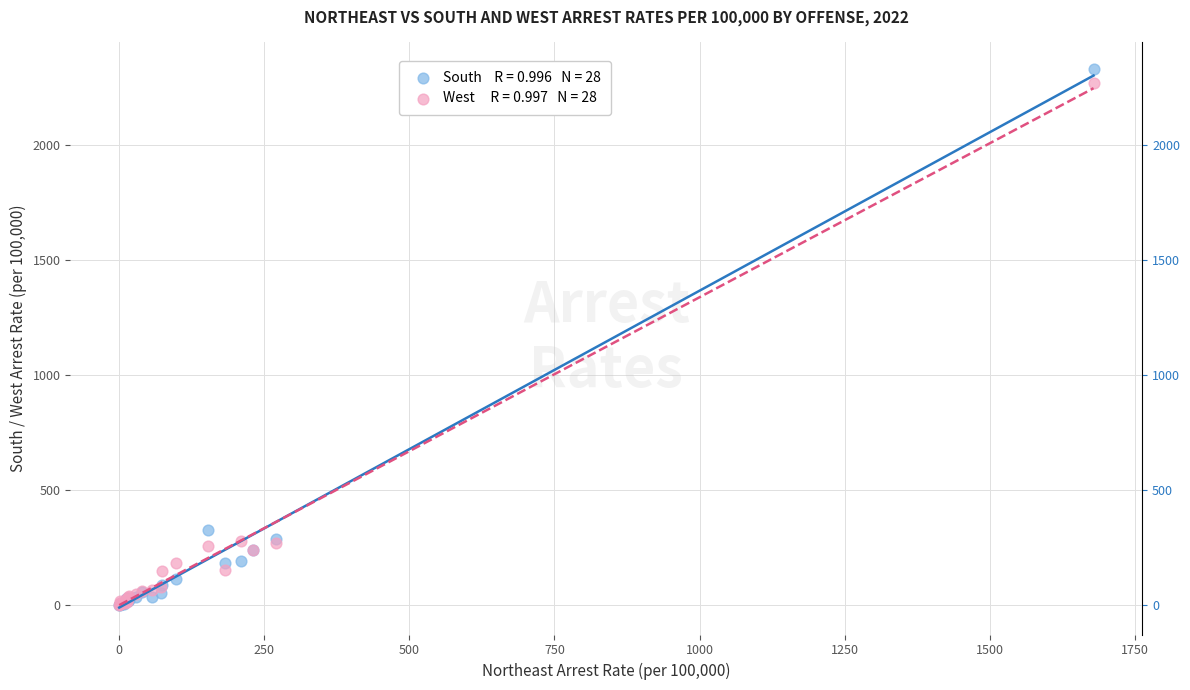

Across all series, what Y value is closest to 1165?

323.9